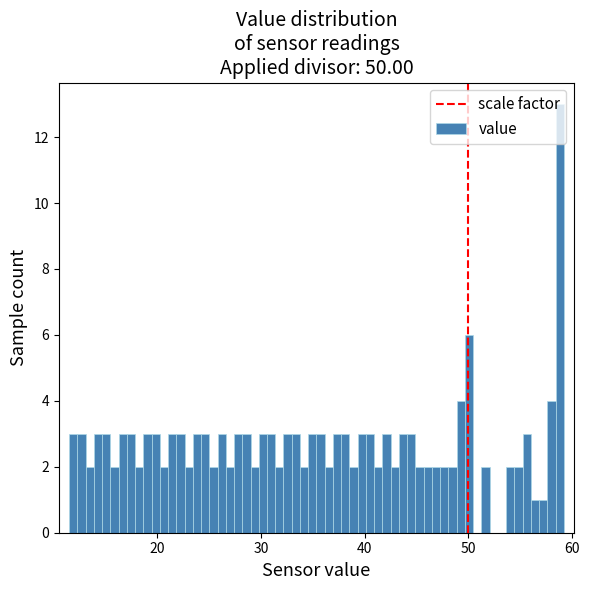

Read against the x-axis, roughly where is the centre of the tallest bar?

59